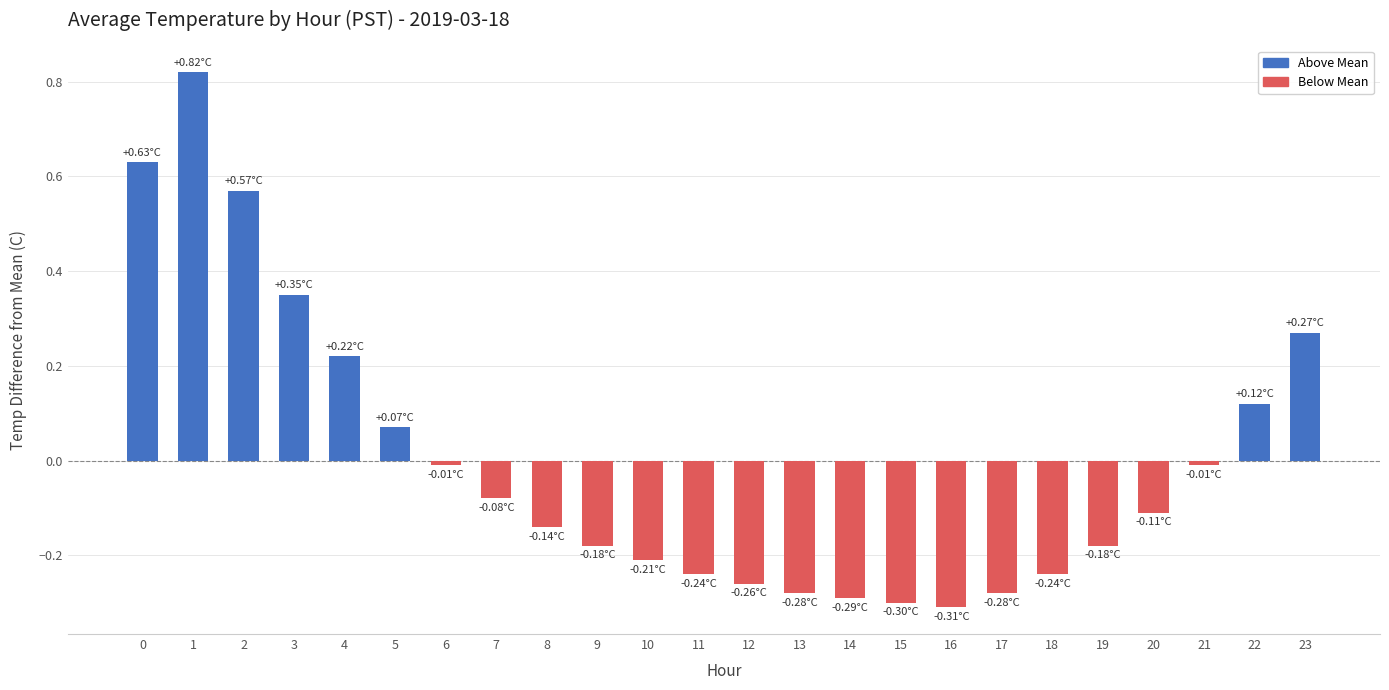

The value at 7 is -0.0. True or false?

False